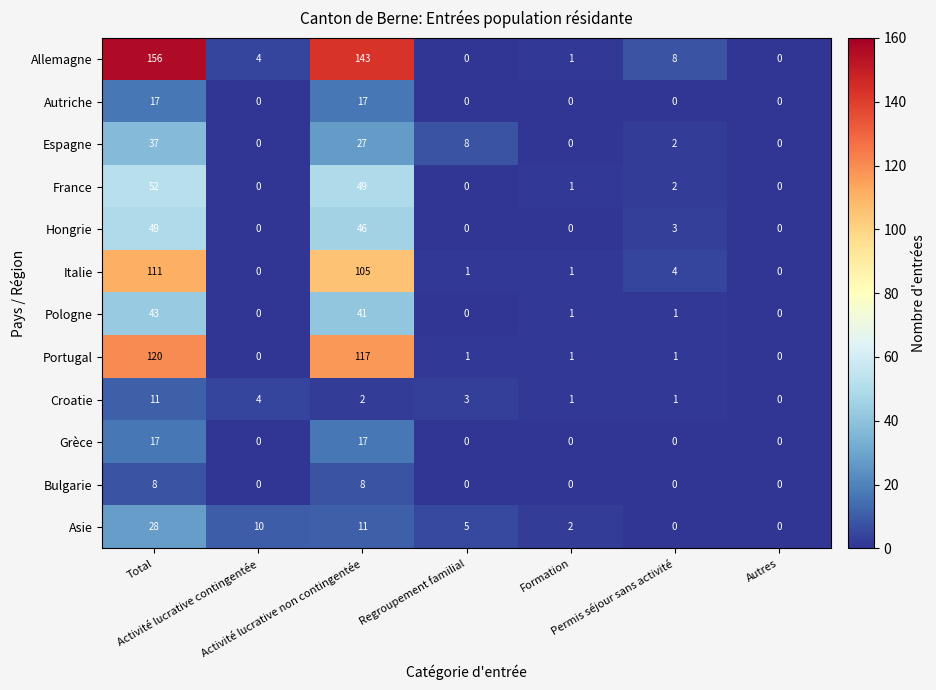

What is the difference between the maximum and minimum values in the Autriche series?

17